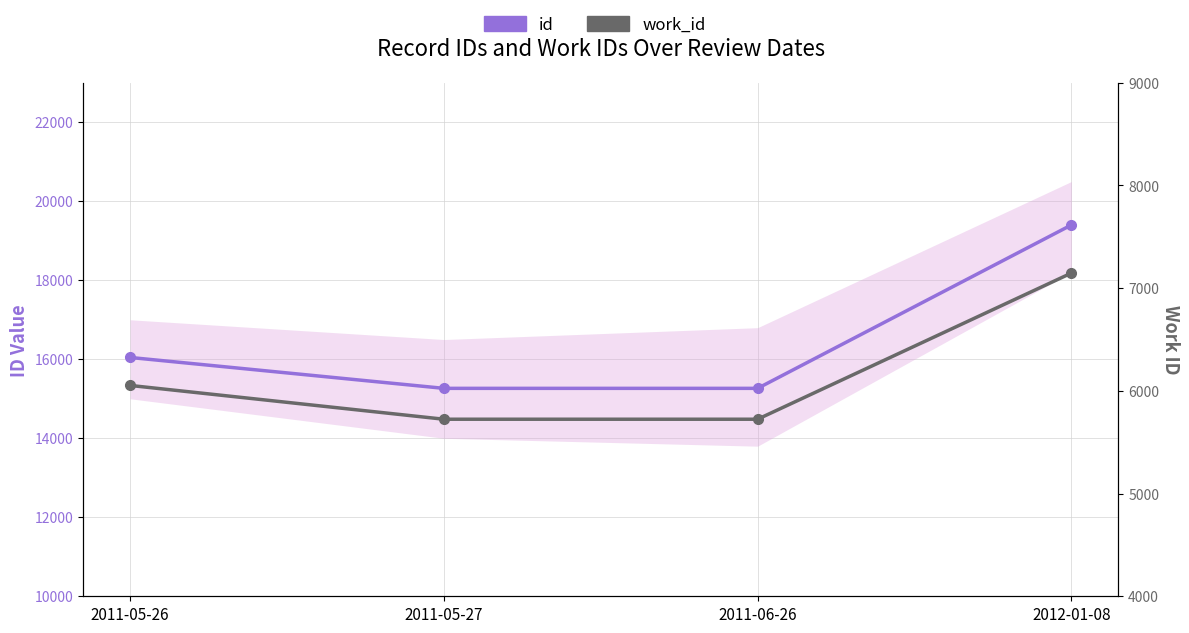

The id series shows 15264 at 2011-05-27. True or false?

True